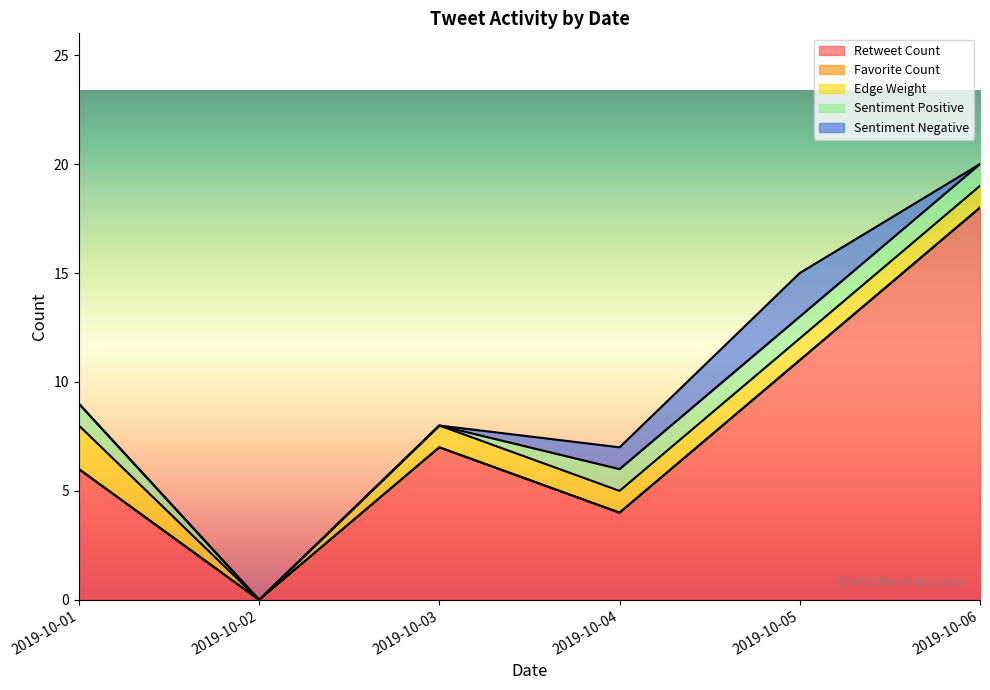

How many lines are shown in the chart?

5